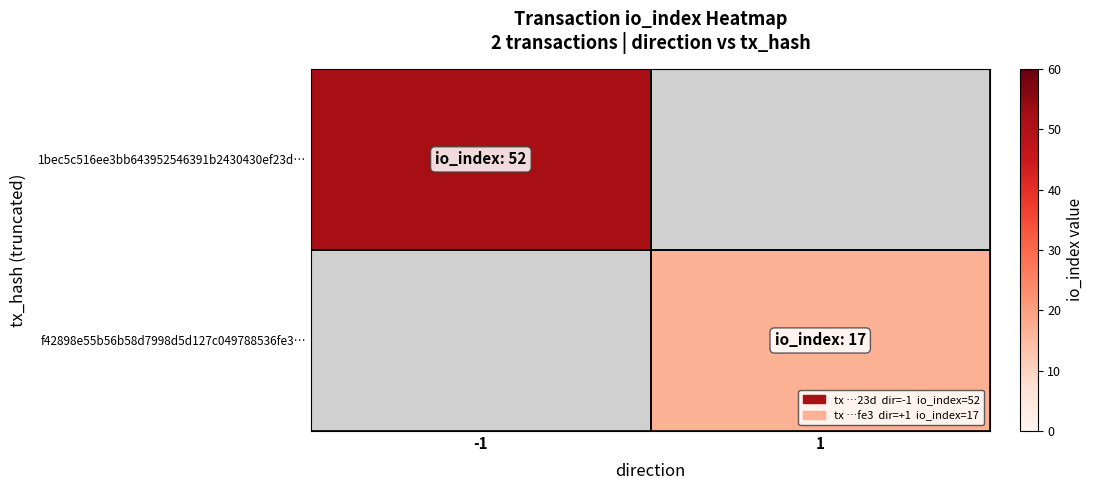

Is the value of 1bec5c516ee3bb643952546391b2430430ef23d… at -1 greater than the value of f42898e55b56b58d7998d5d127c049788536fe3… at 1?

Yes